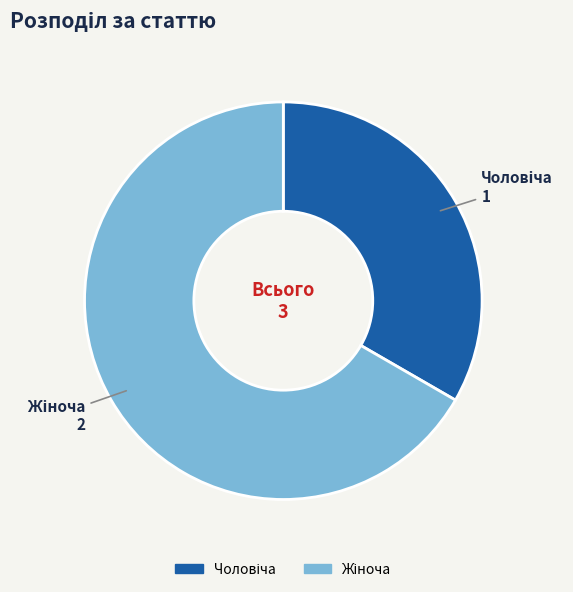

Which category has the smallest portion of the pie?

Чоловіча